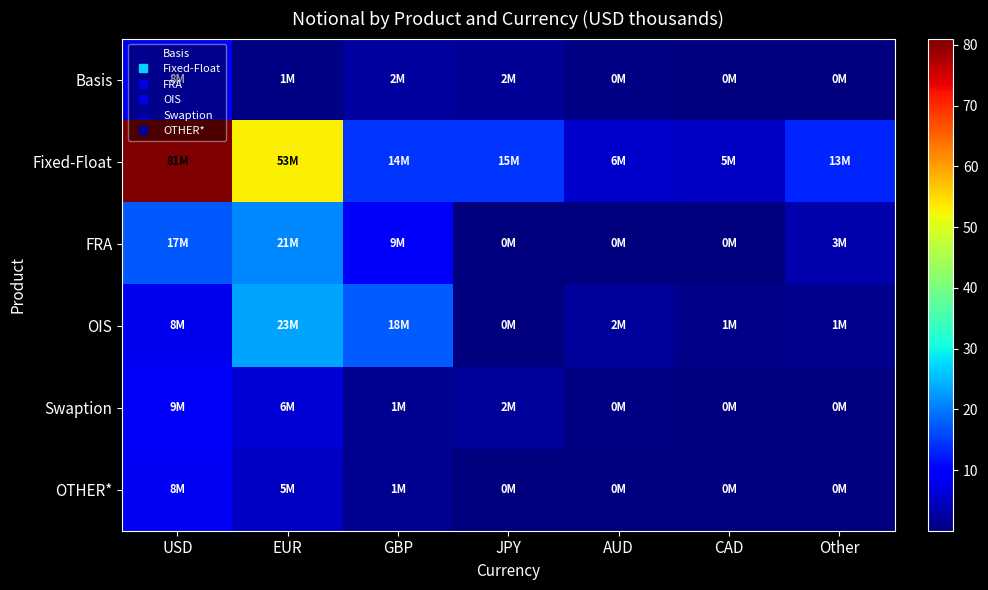

Which series changed the most between JPY and CAD?

Fixed-Float